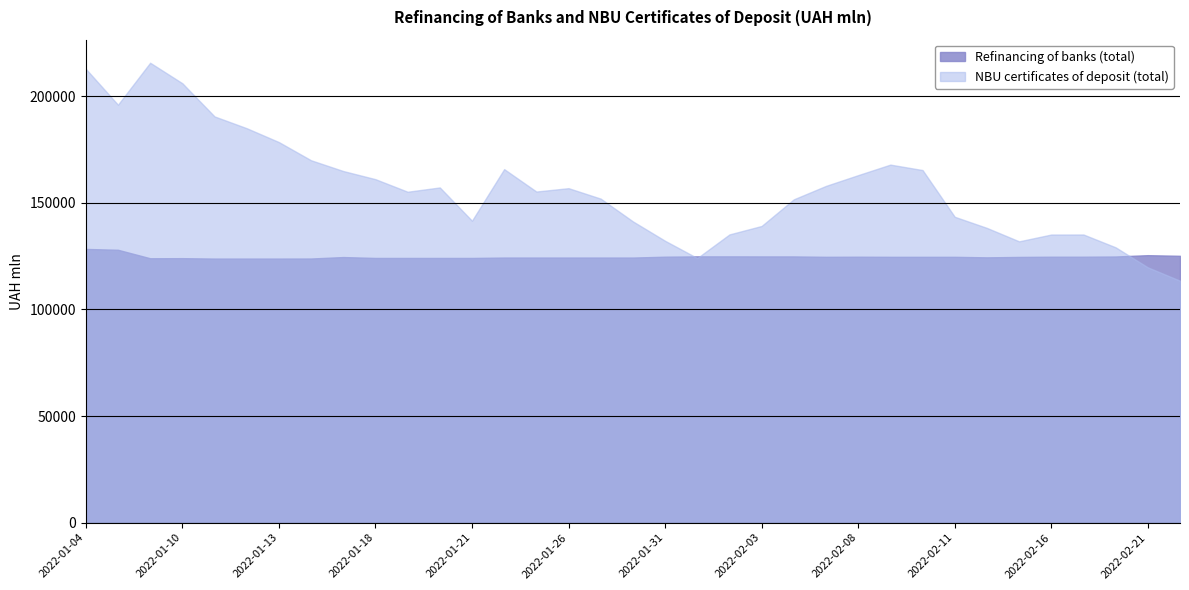

How many lines are shown in the chart?

2